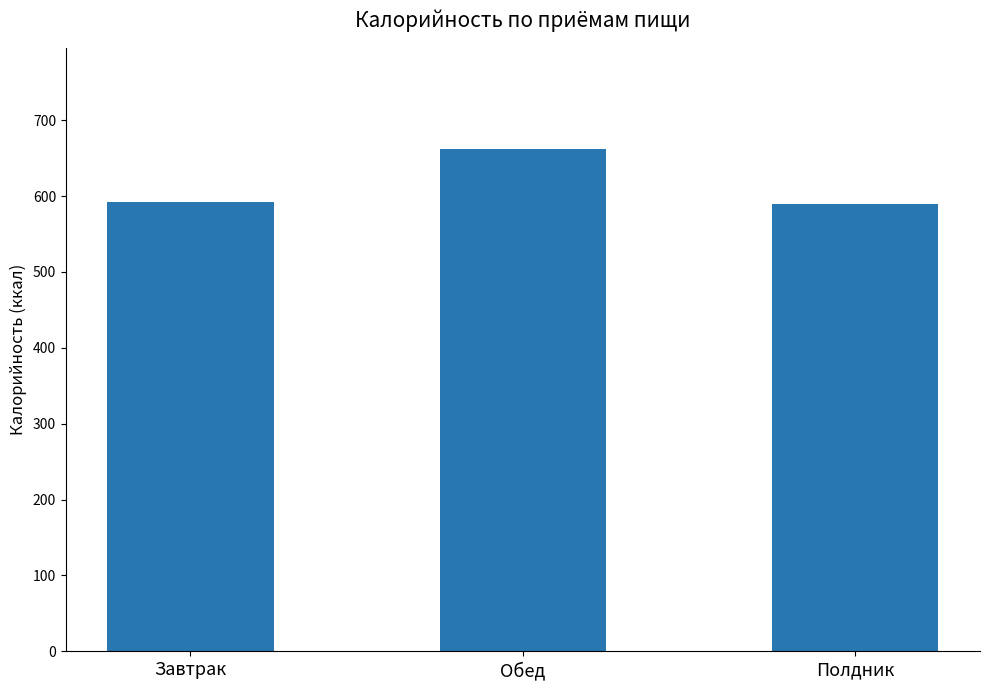

What is the minimum value shown in the chart?

589.6